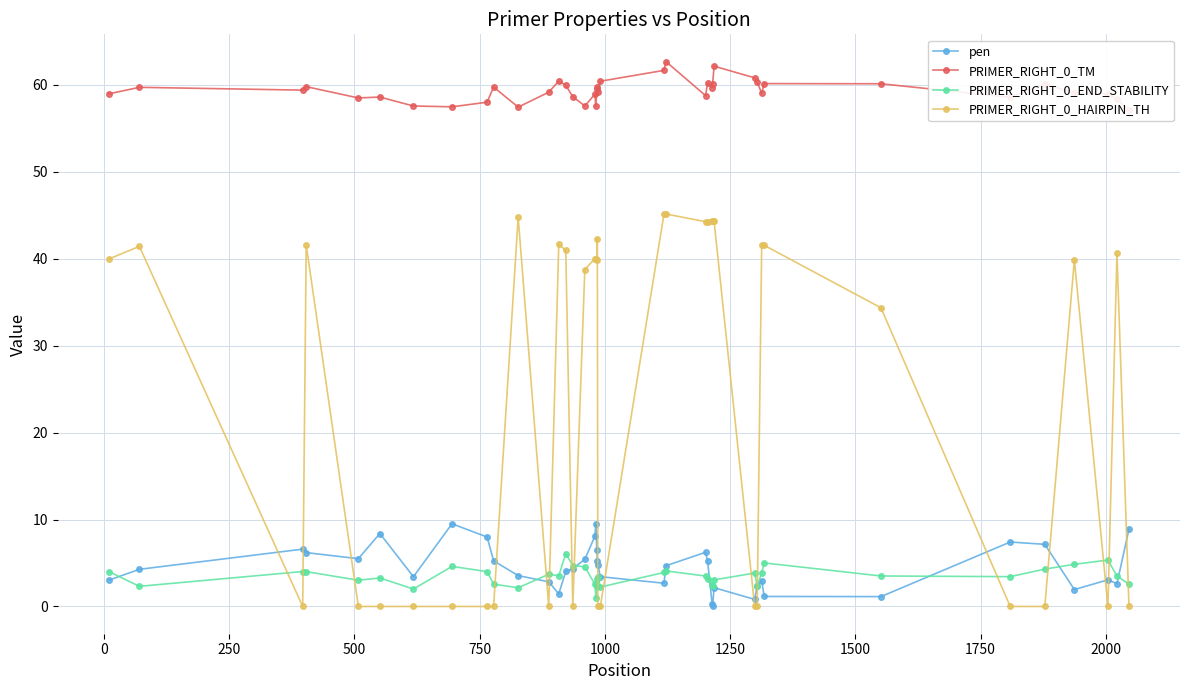

True or false: PRIMER_RIGHT_0_HAIRPIN_TH has more than 2 interior local peaks.

True